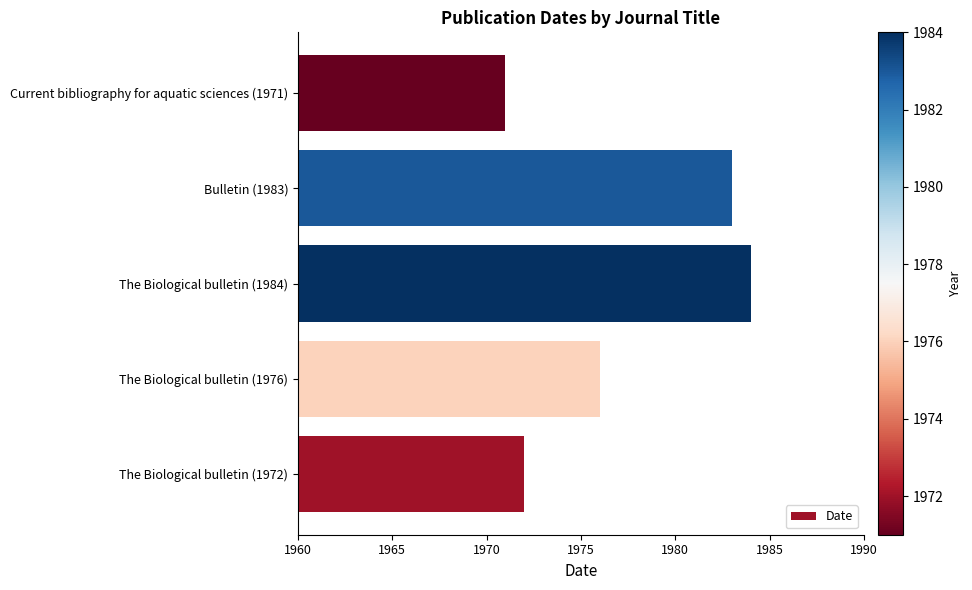

At which category does the chart reach its minimum across all series?

Current bibliography for aquatic sciences (1971)